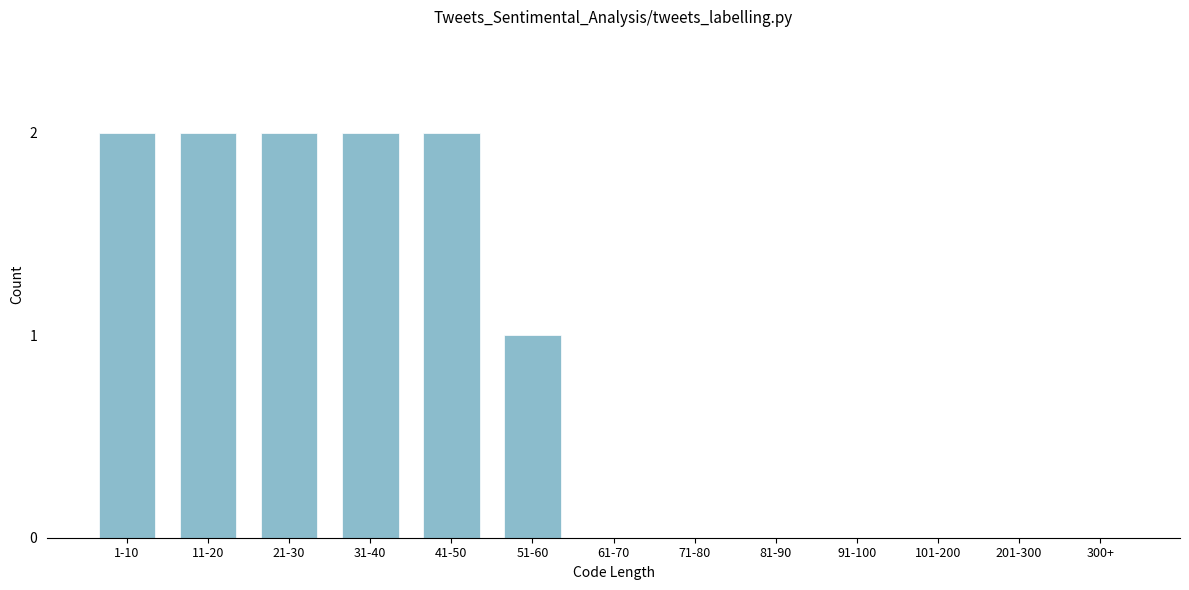

Reading left to right, extract all data points from this chart.

1-10=2	11-20=2	21-30=2	31-40=2	41-50=2	51-60=1	61-70=0	71-80=0	81-90=0	91-100=0	101-200=0	201-300=0	300+=0